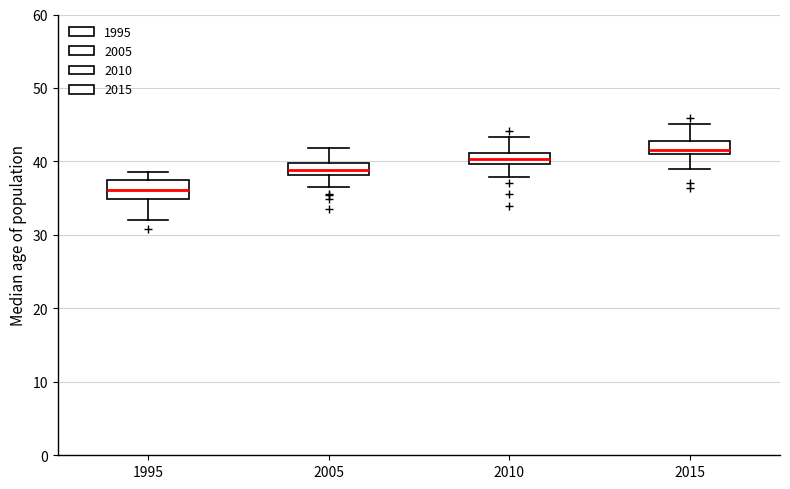

Reading left to right, read every box against the y-axis: the position of its median line, the range the box covers, and the ends of its whiskers. The values are not printed on the chart, so give them approximately, as read against the axis.

1995: median 36, box 35 to 37, whiskers 32 to 39
2005: median 39, box 38 to 40, whiskers 37 to 42
2010: median 40 (inside the box), box 40 to 41, whiskers 38 to 43
2015: median 42, box 41 to 43, whiskers 39 to 45